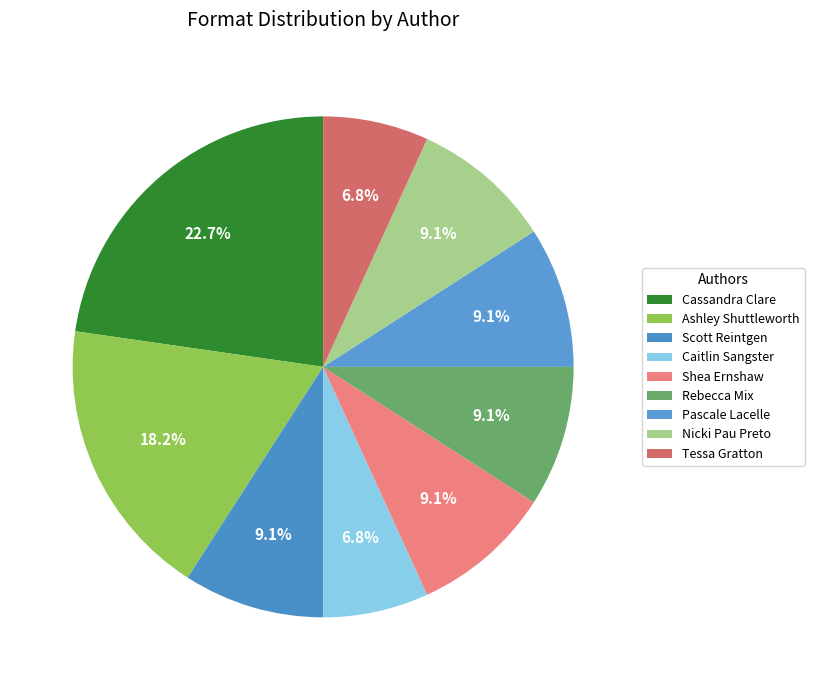

How many slices are in this pie chart?

9